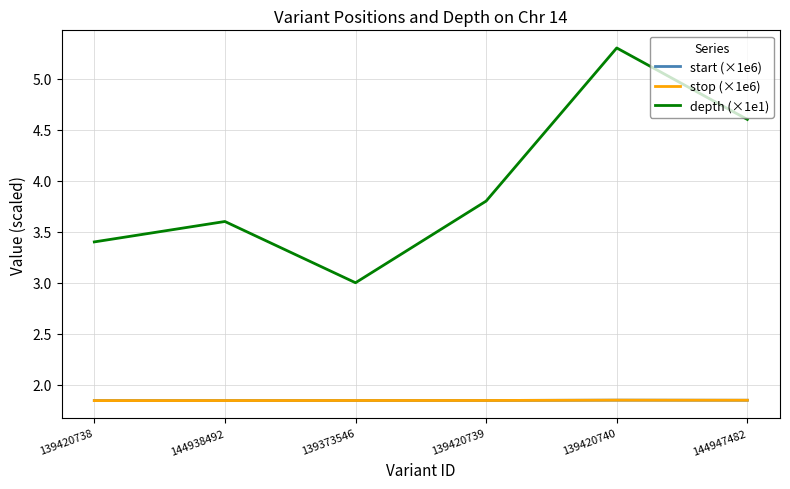

What position from the right is 144947482?

1